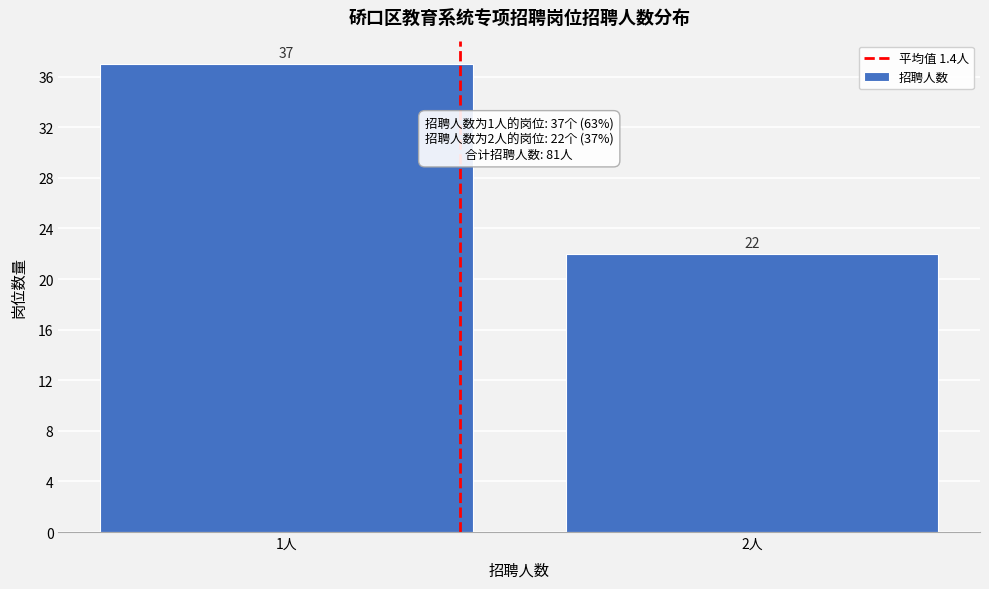

Reading left to right, extract all data points from this chart.

37	22